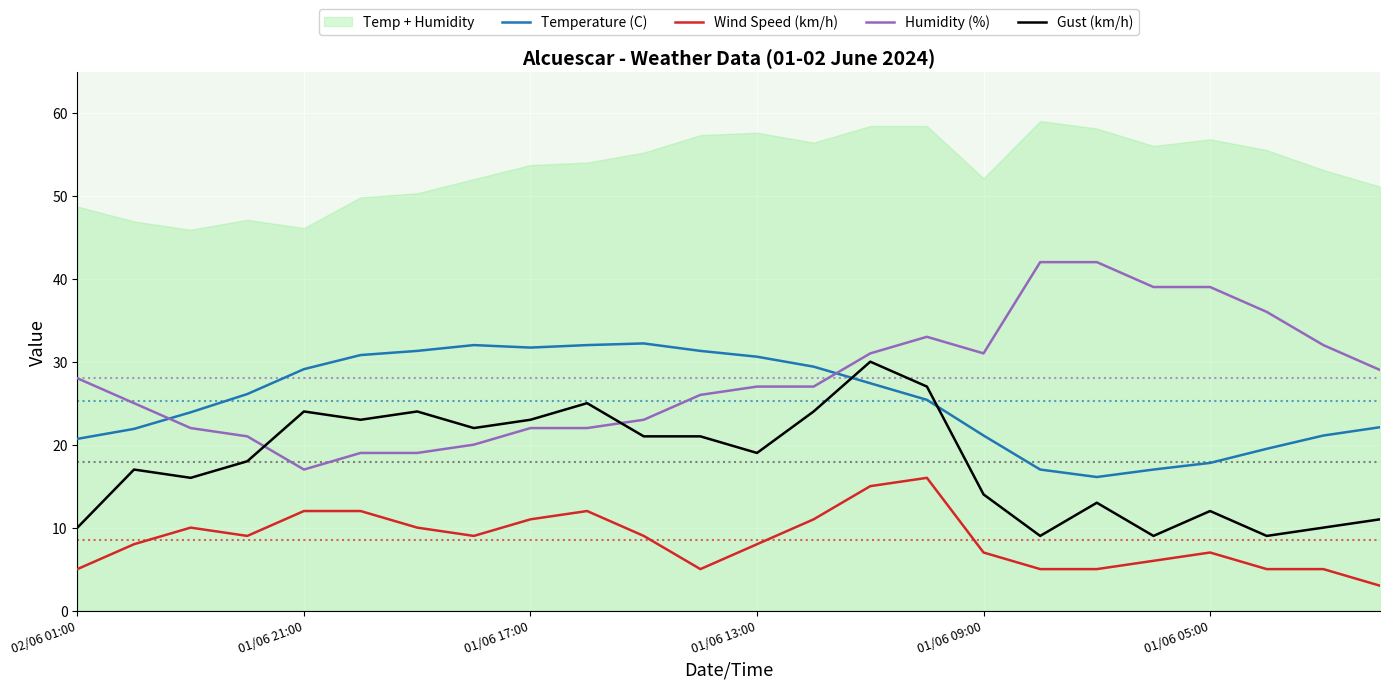

True or false: Wind Speed (km/h) and Temperature (C) intersect in this chart.

False